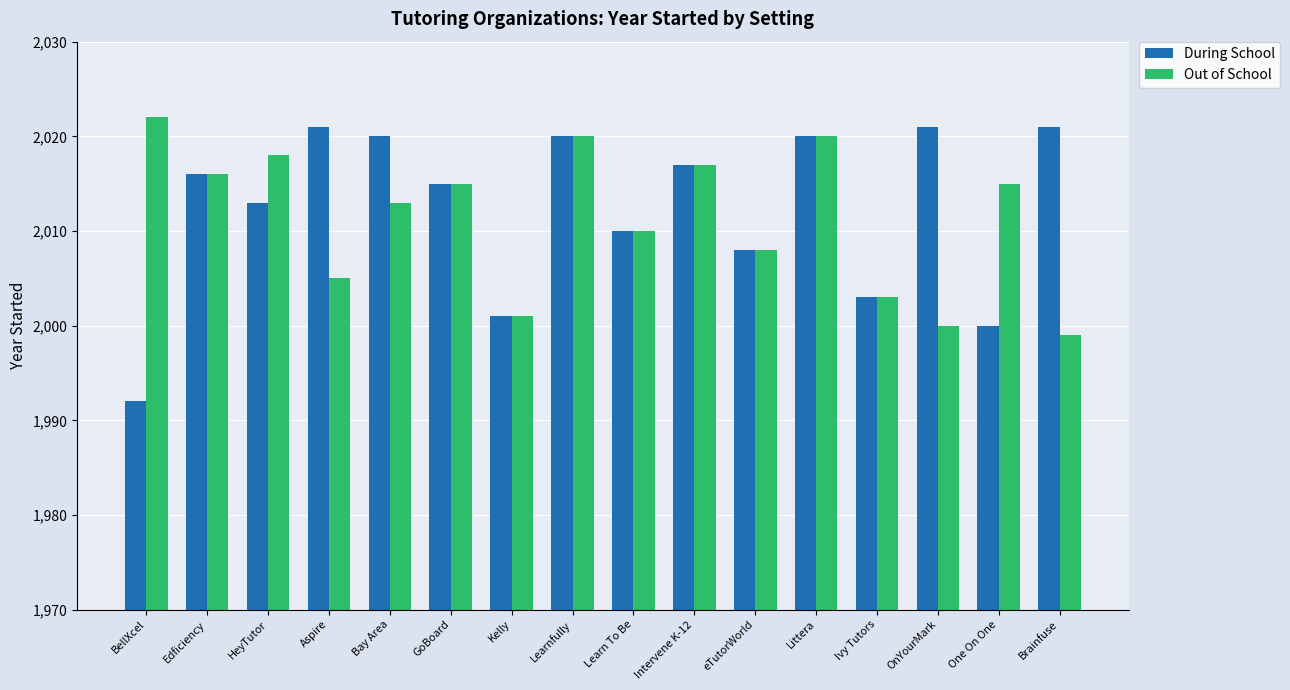

What is the value of the During School bar at the 11th from the left?

2008